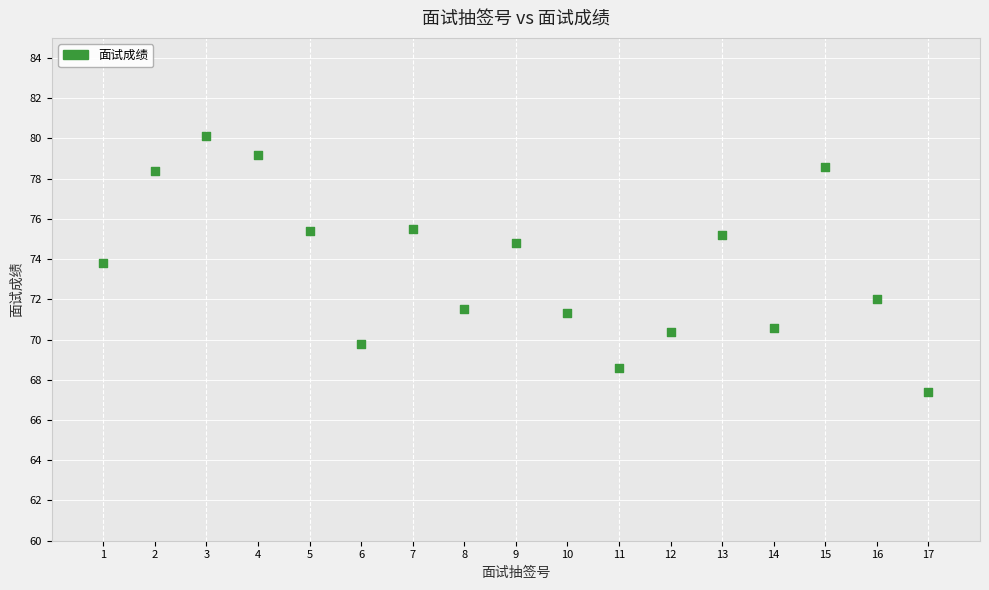

What is the range of X values (max minus min)?

16.0